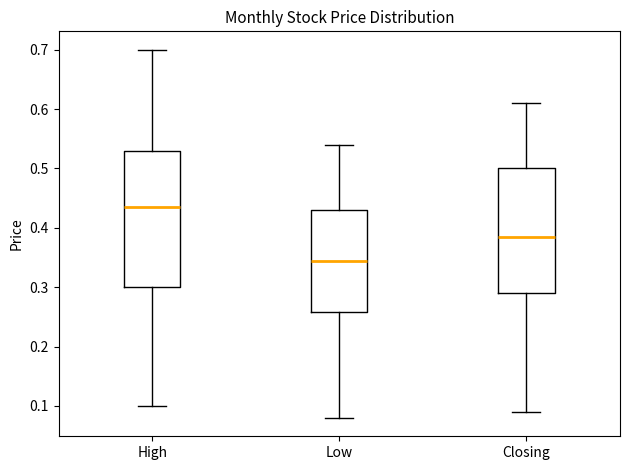

Reading left to right, transcribe this box plot: for each box, give where its median line is, the range the box spans, and where its two whiskers end, as read against the y-axis. The values are not printed on the chart, so give them approximately, as read against the axis.

High: median 0.44, box 0.30 to 0.53, whiskers 0.10 to 0.70
Low: median 0.35, box 0.26 to 0.43, whiskers 0.08 to 0.54
Closing: median 0.39, box 0.29 to 0.50, whiskers 0.09 to 0.61